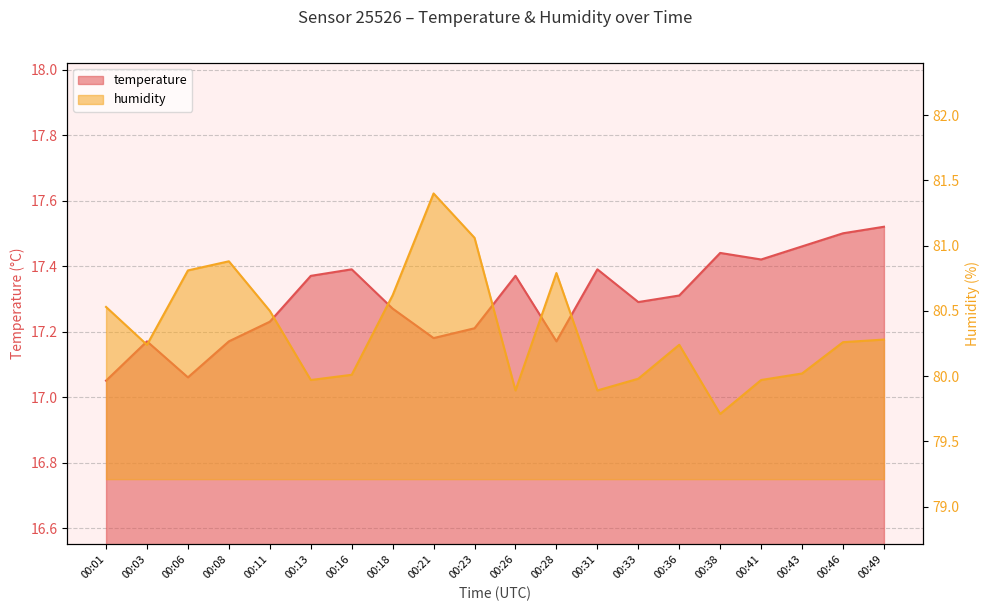

Which series has the largest total across all categories?

humidity